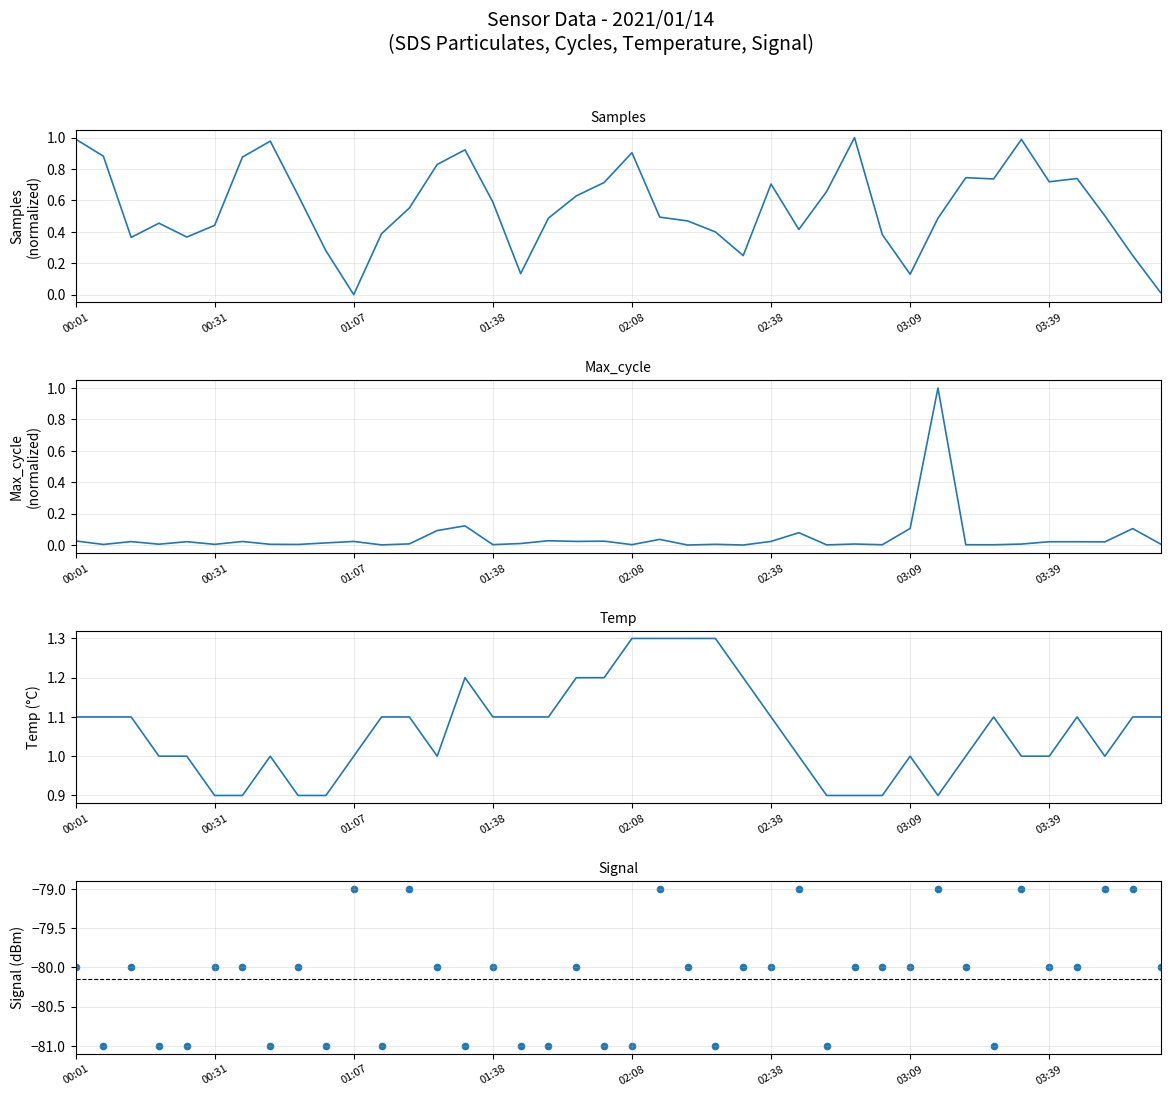

Is the value of Samples at 14 greater than the value of Signal at 19?

Yes